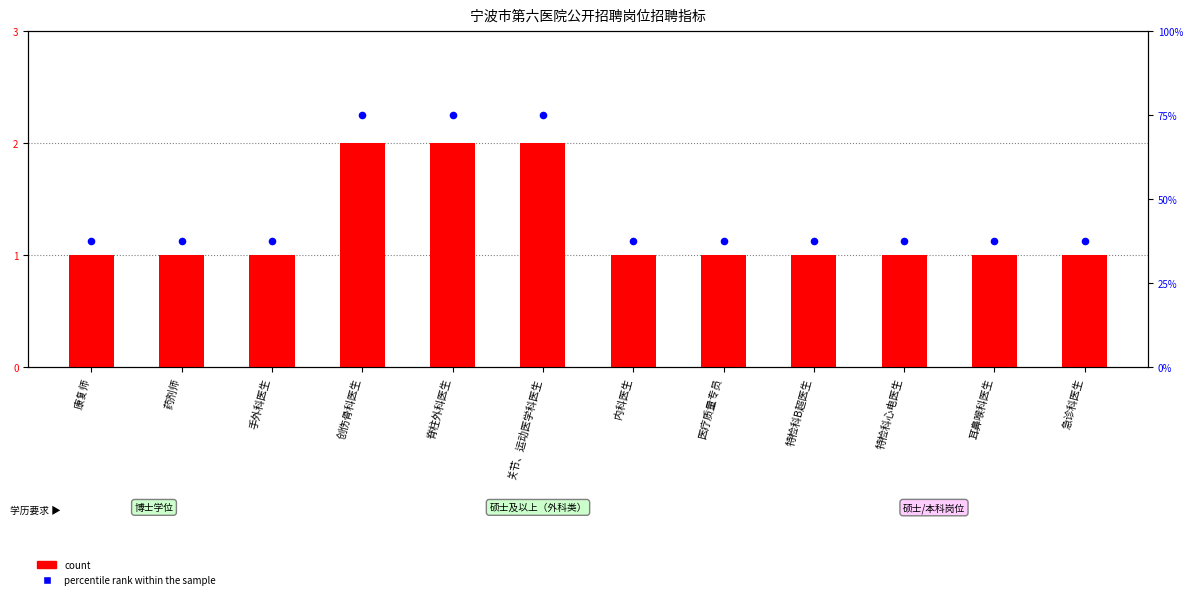

What are all the series names shown in the legend?

count, percentile rank within the sample